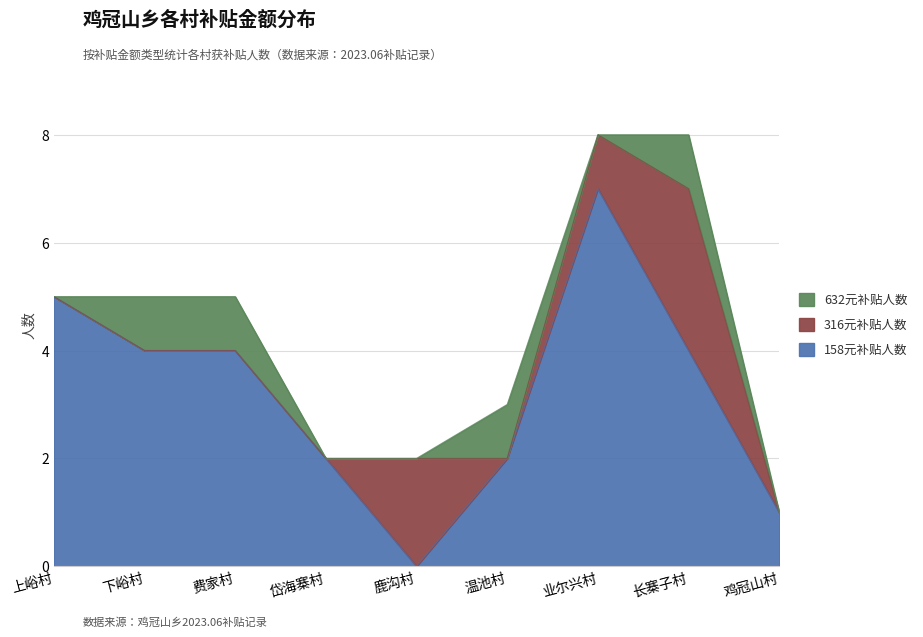

What is the difference between the second highest and minimum values in the 158元补贴人数 series?

5